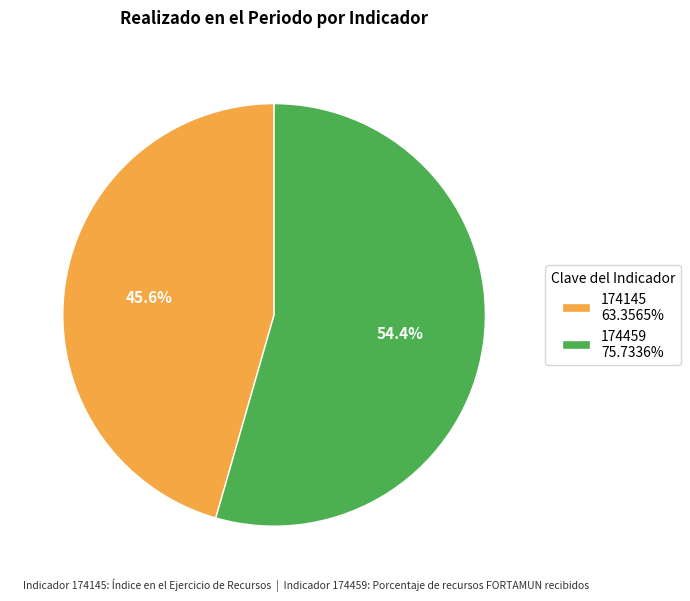

What percentage is the 174145 slice, to the nearest percent?

46%